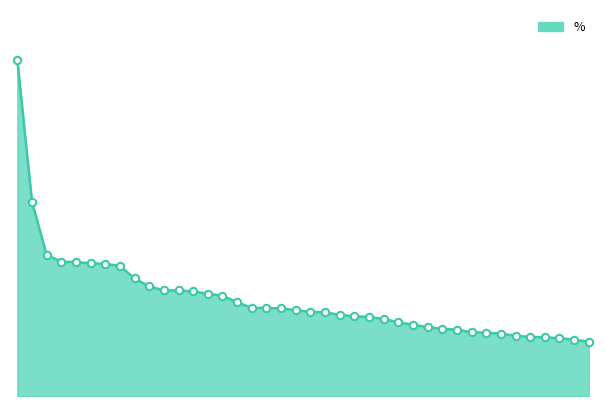

Is this an area chart (filled region under the line)?

Yes